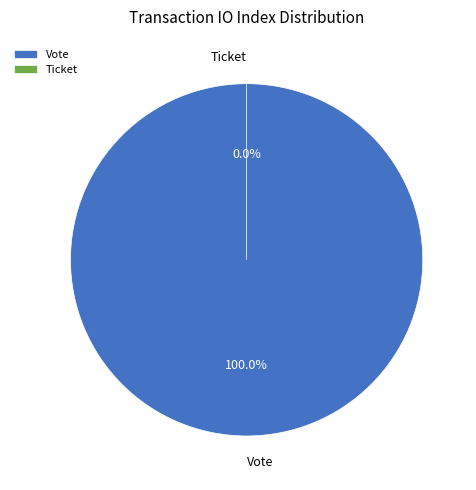

Does any single category account for the majority?

Yes